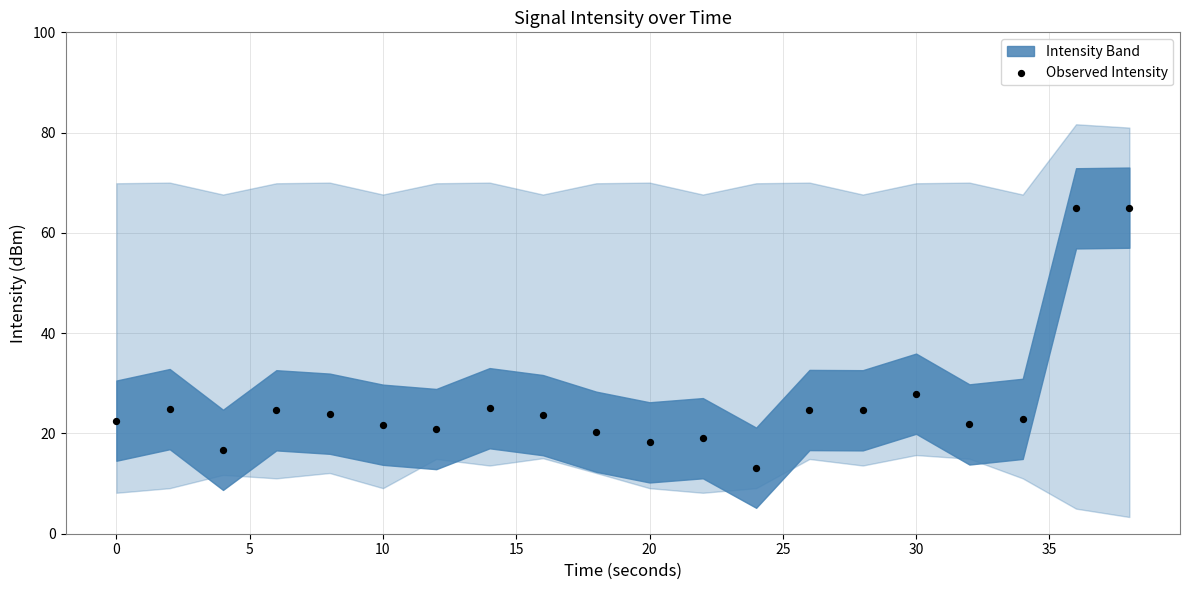

What Y value in the scatter plot is closest to 39?

27.9